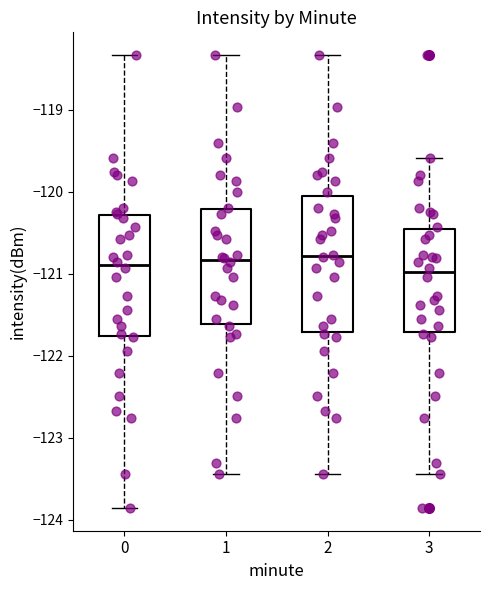

Comparing the boxes themselves (not the whiskers), which one is the tallest?

2